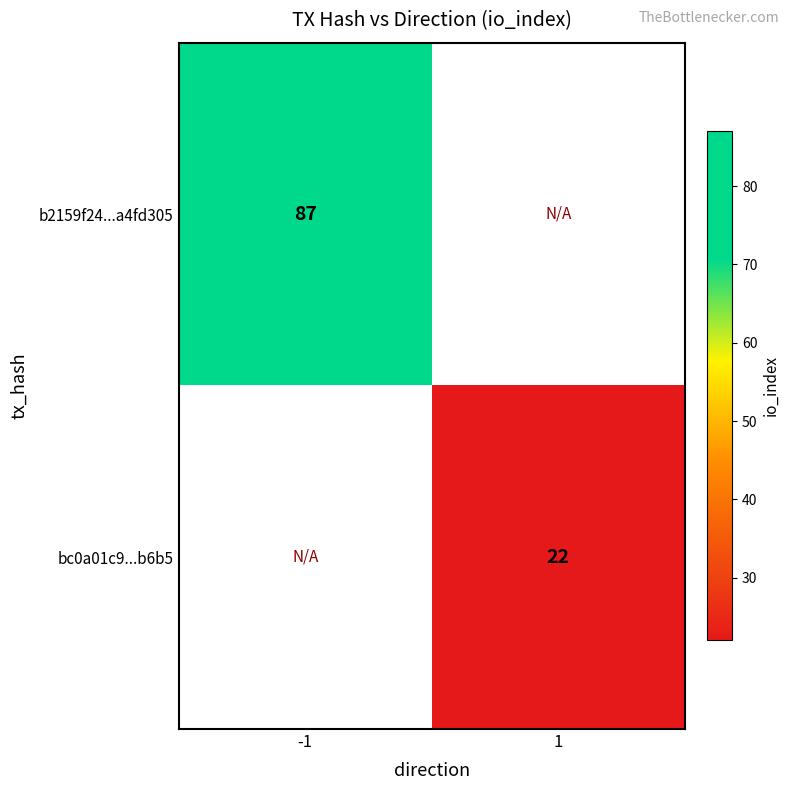

The b2159f24...a4fd305 series shows 28 at -1. True or false?

False